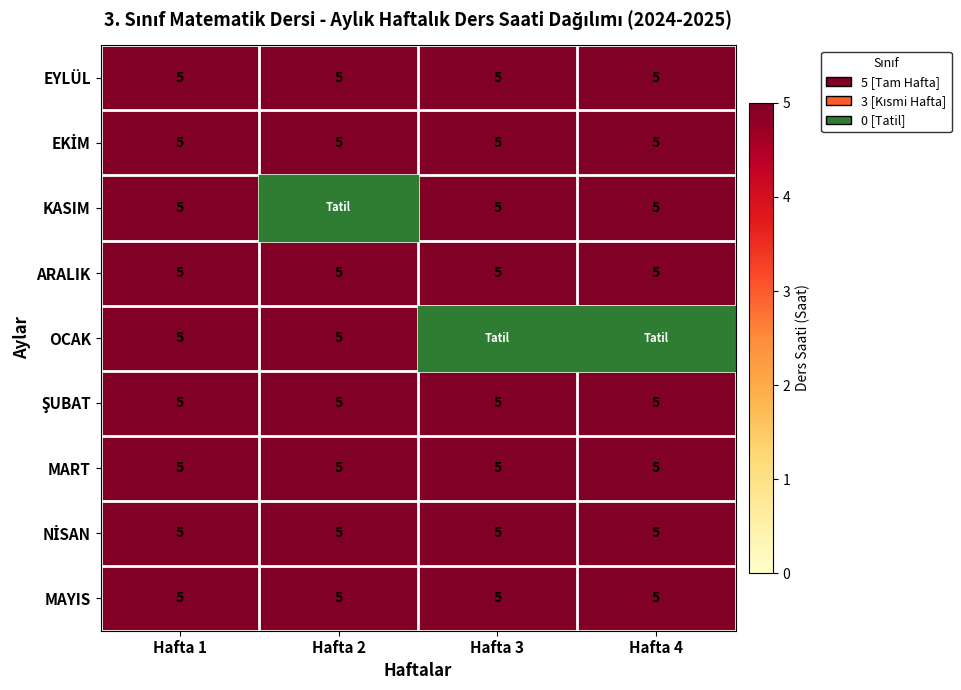

Between Hafta 2 and Hafta 3, which is larger?

Hafta 2